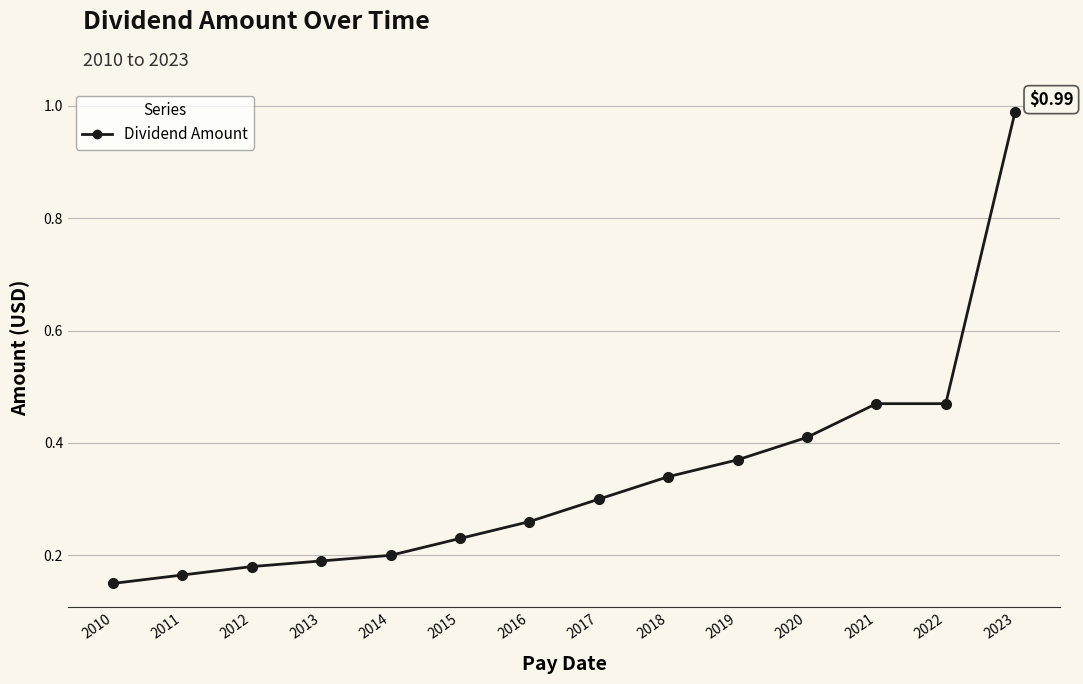

What is the difference between the maximum and minimum values?

0.8